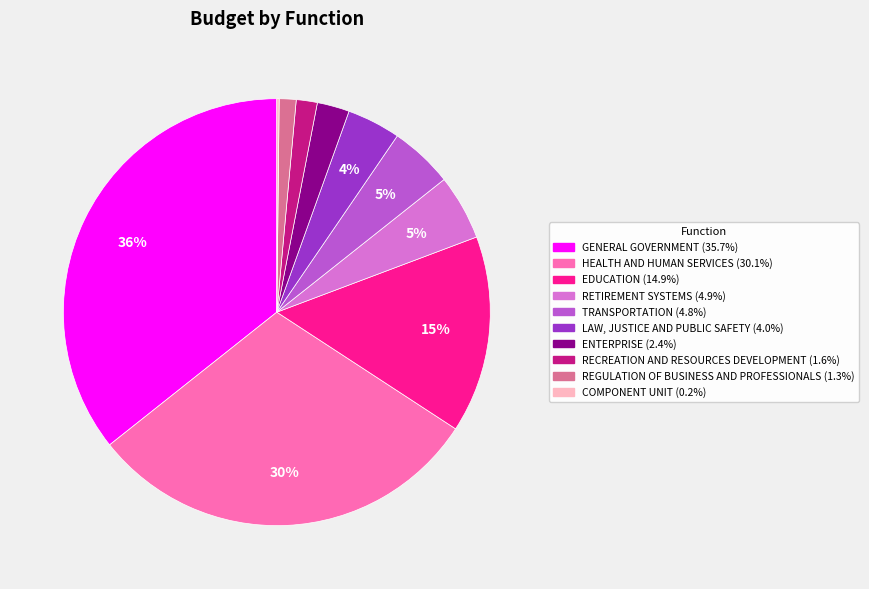

Do HEALTH AND HUMAN SERVICES and LAW, JUSTICE AND PUBLIC SAFETY together represent more than half of the pie?

No